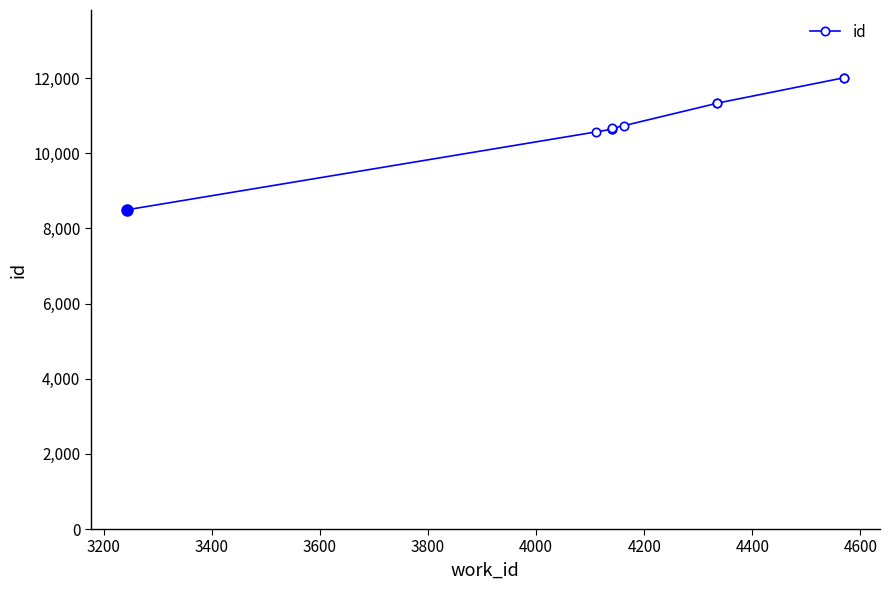

True or false: there are more than 2 points higher than both neighbors.

False